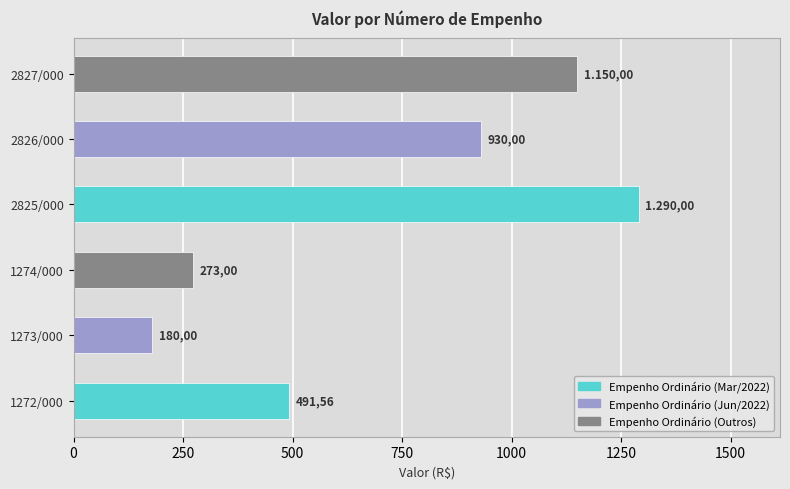

How many bars are there in total?

6